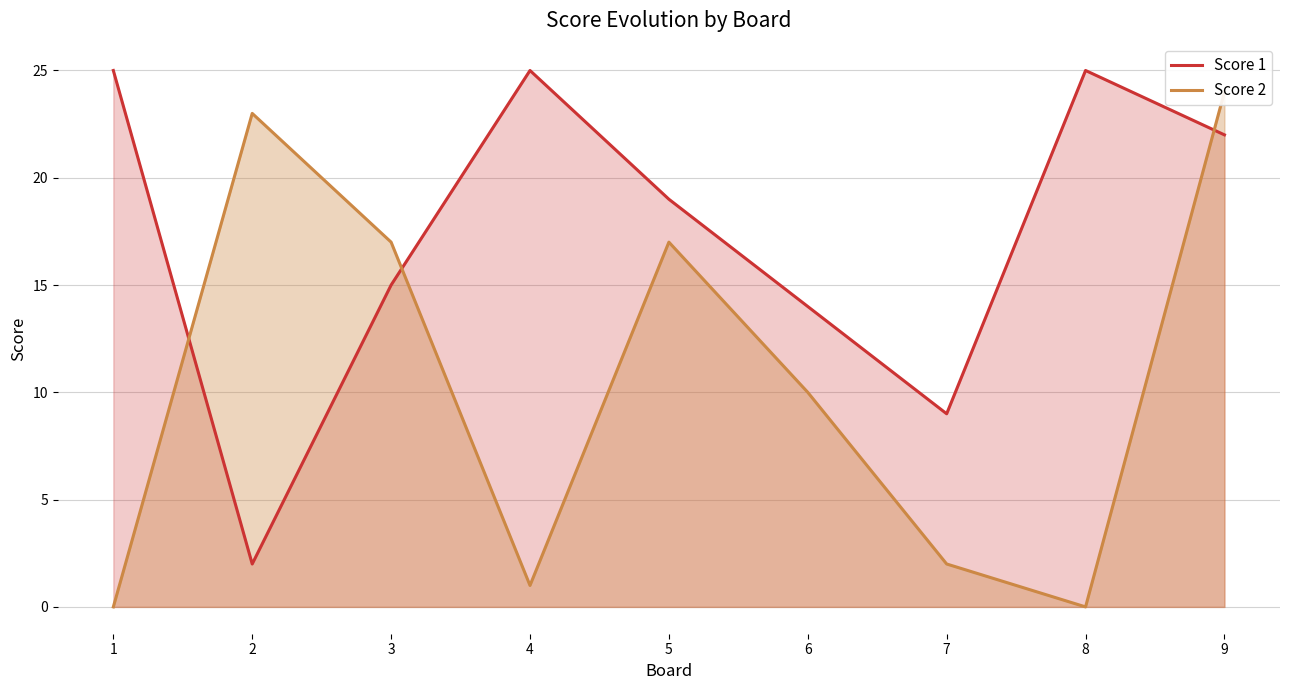

How many data points in Score 2 are less than 10?

4